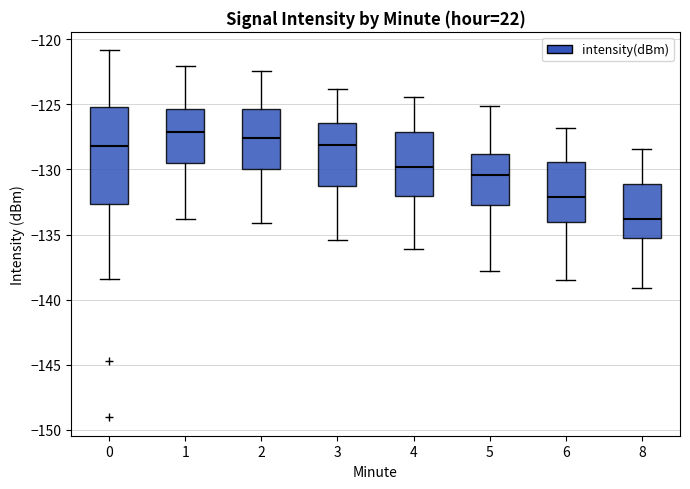

Which box's median line is the lowest?

8